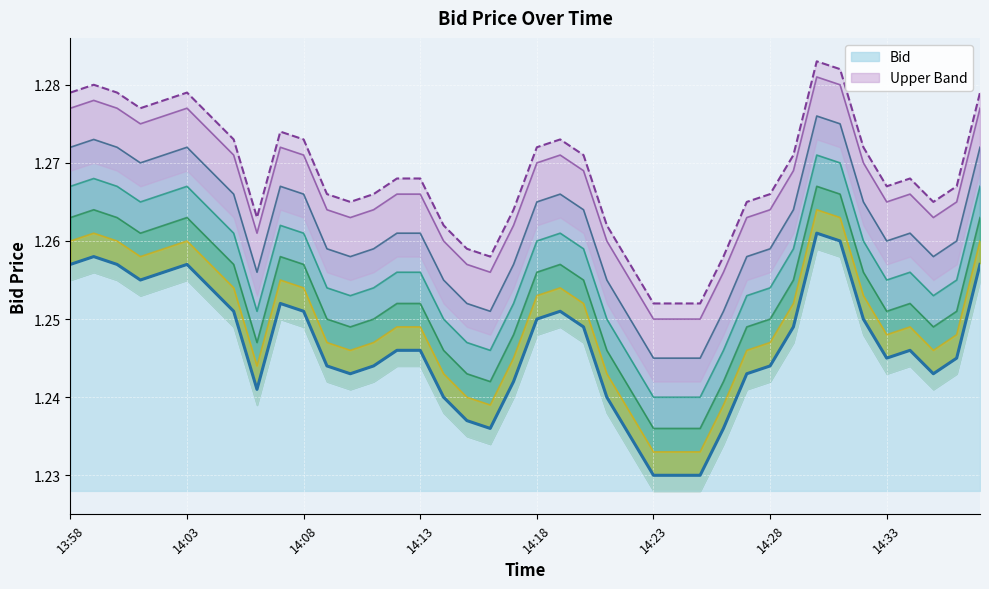

Is it true that the value at 14:12 is 0.7?

False